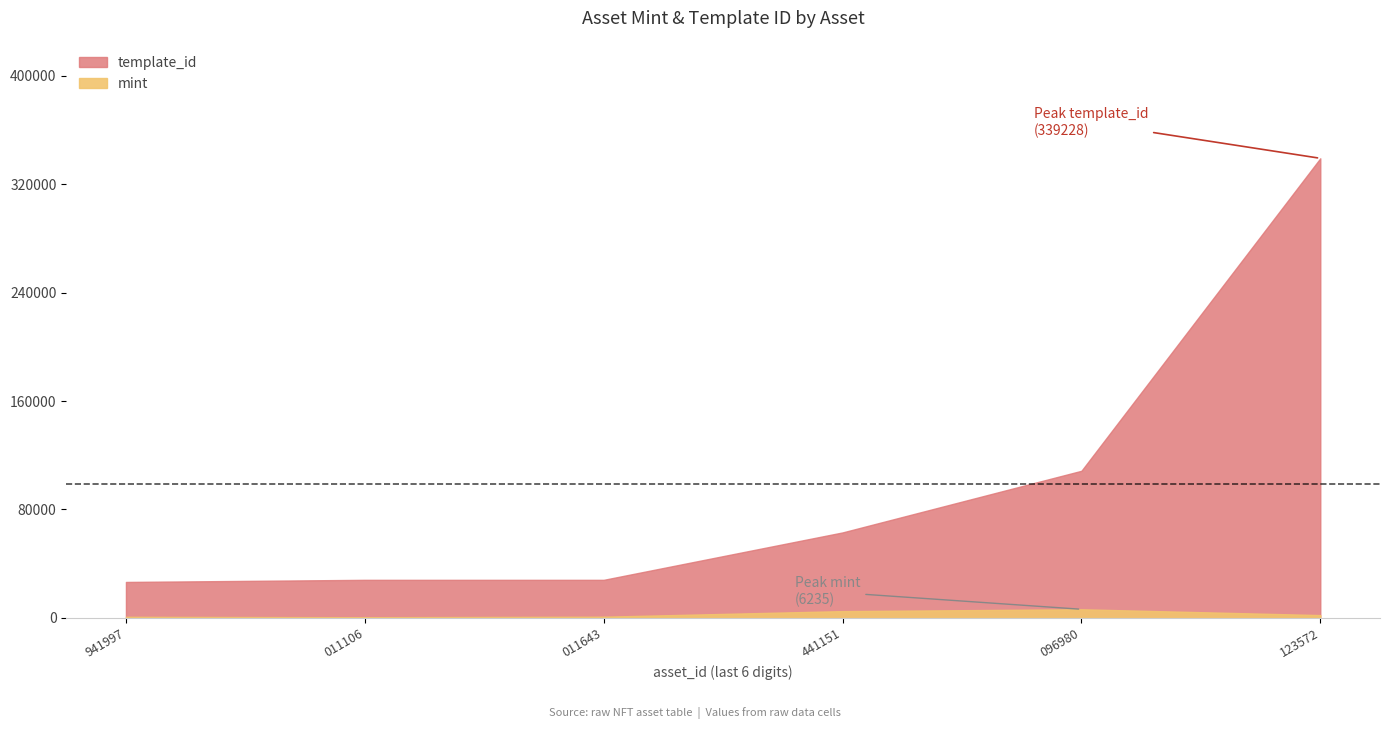

Where is mint nearest to the value 3298?

1099573123572